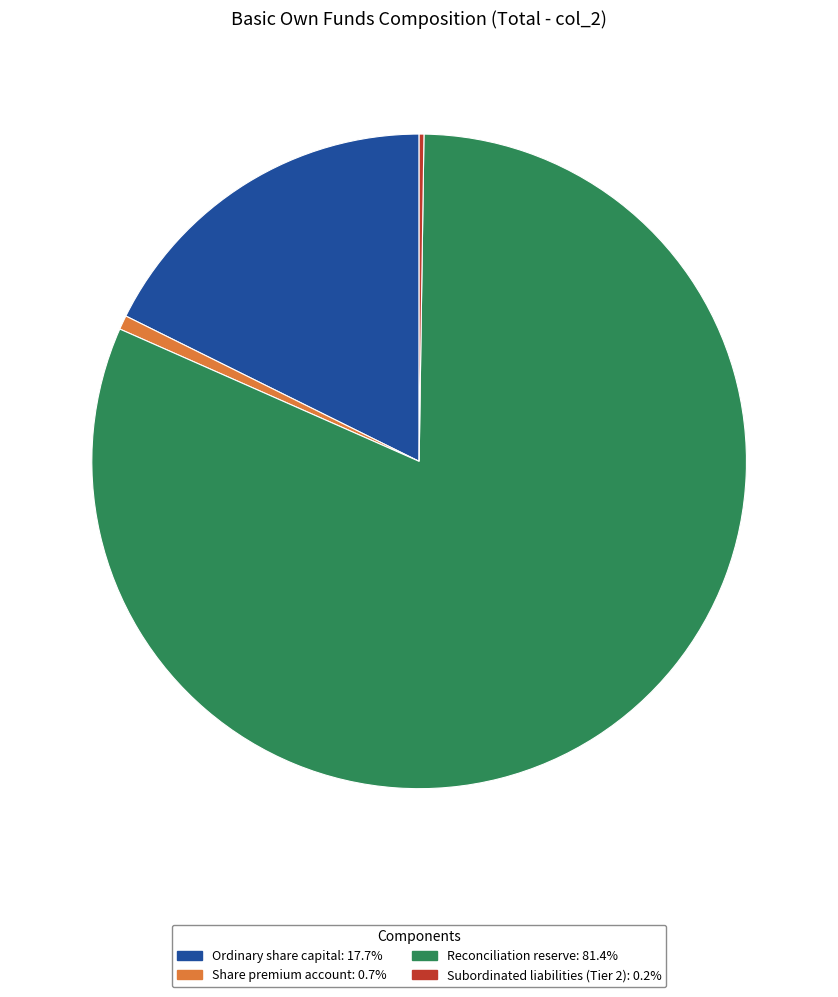

Combined, do Ordinary share capital: 17.7% and Reconciliation reserve: 81.4% account for over 50%?

Yes